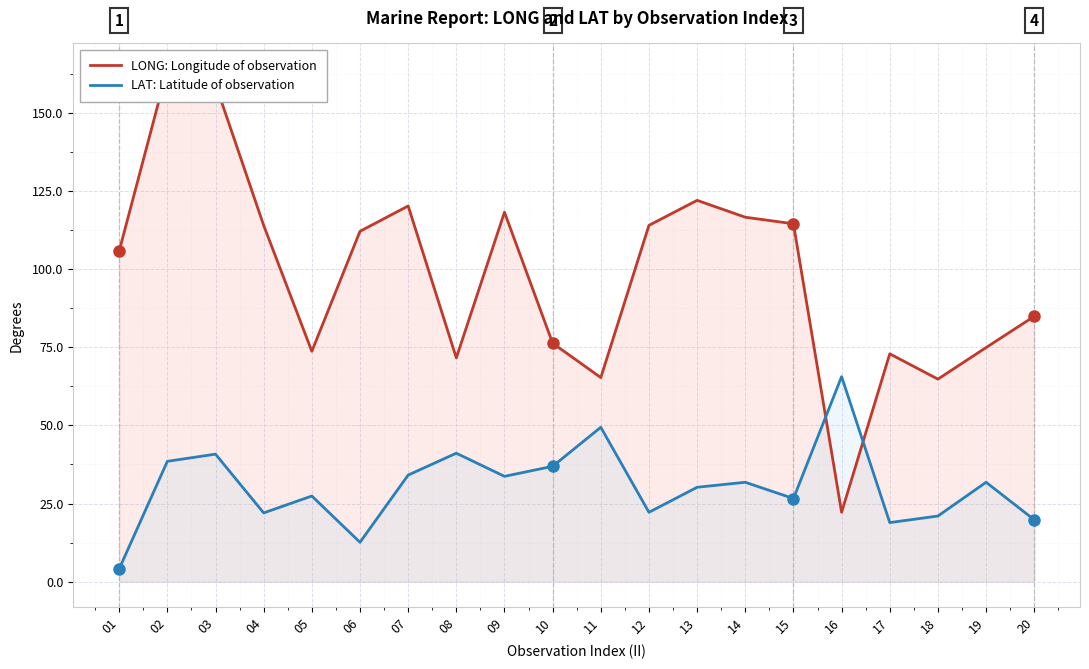

The value of LAT: Latitude of observation at 05 is 7.7. True or false?

False